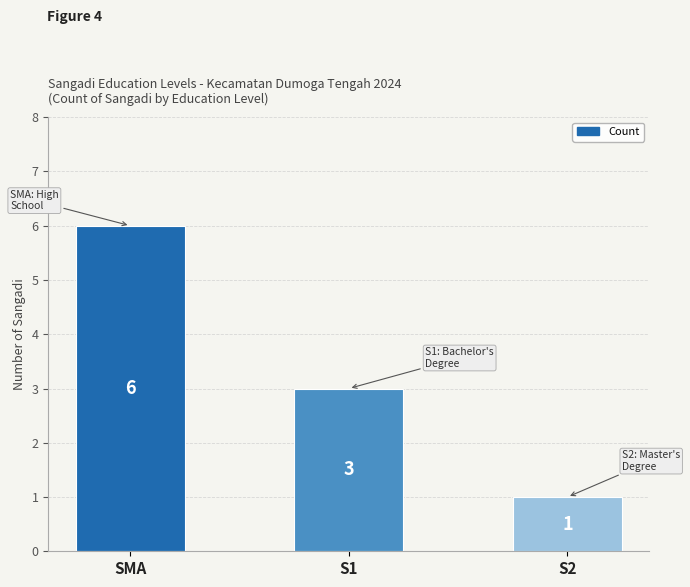

What is the greatest value displayed?

6